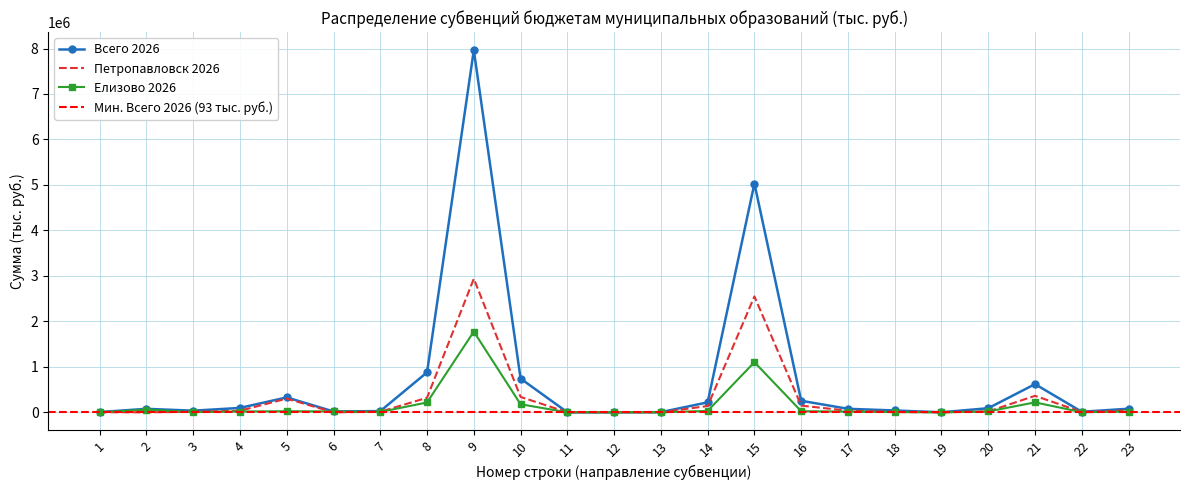

The value of Петропавловск 2026 at 3 is 11487.1. True or false?

True